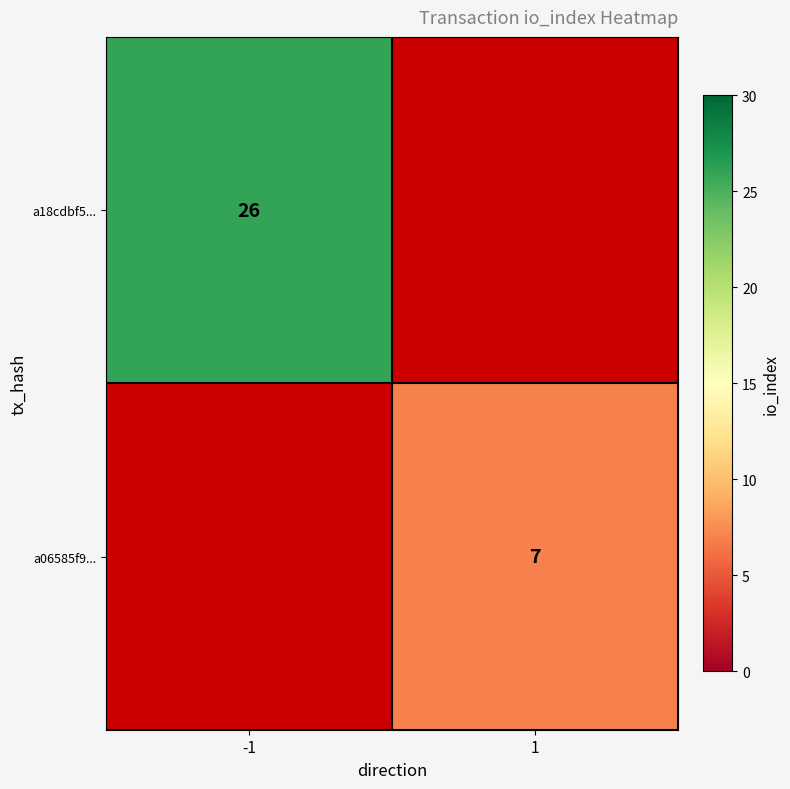

What is the greatest value displayed?

26.0